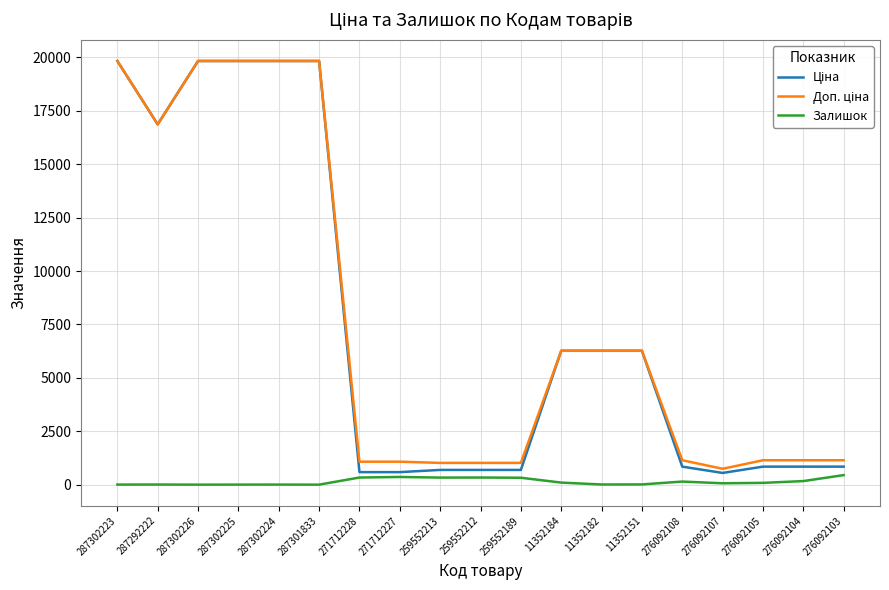

What is the approximate value of Доп. ціна at 287302225?

19831.1